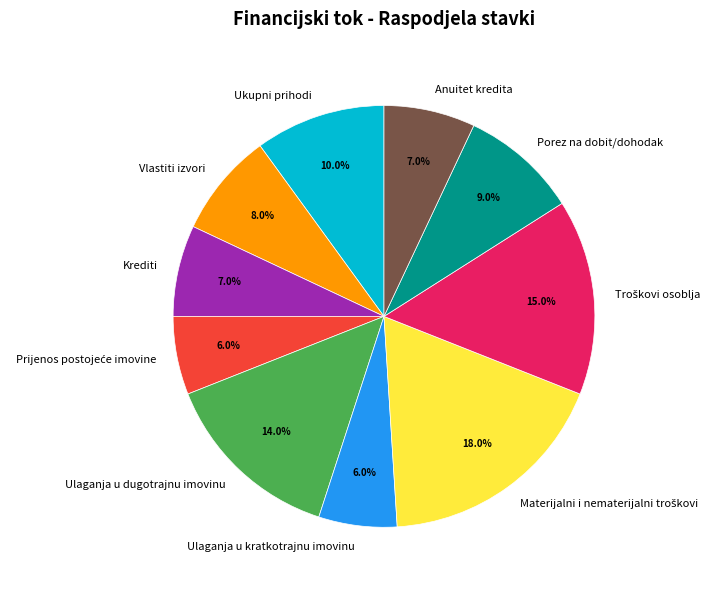

To the nearest percent, what portion does Ulaganja u kratkotrajnu imovinu represent?

6%